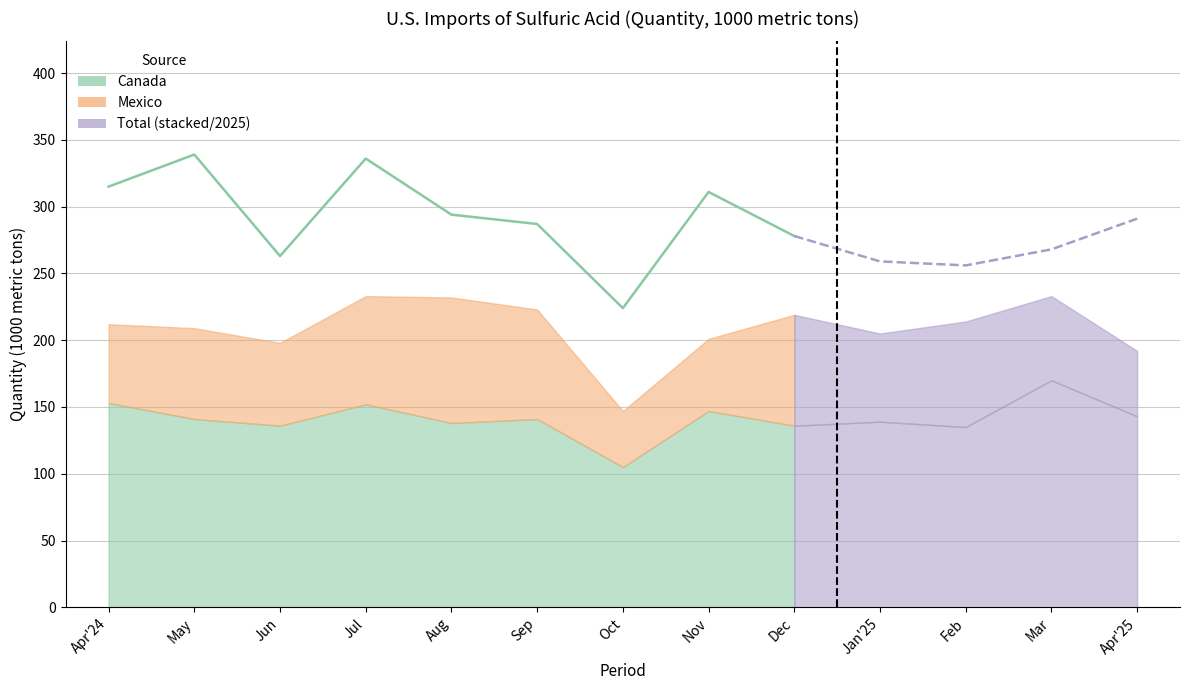

What is the average value of the Mexico Quantity series?

68